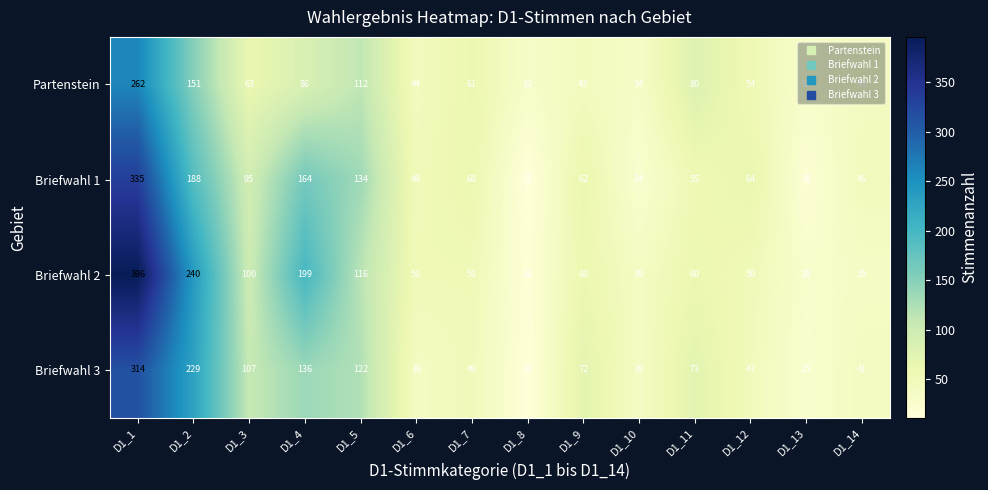

True or false: Briefwahl 3 has a value of 68 at D1_12.

False